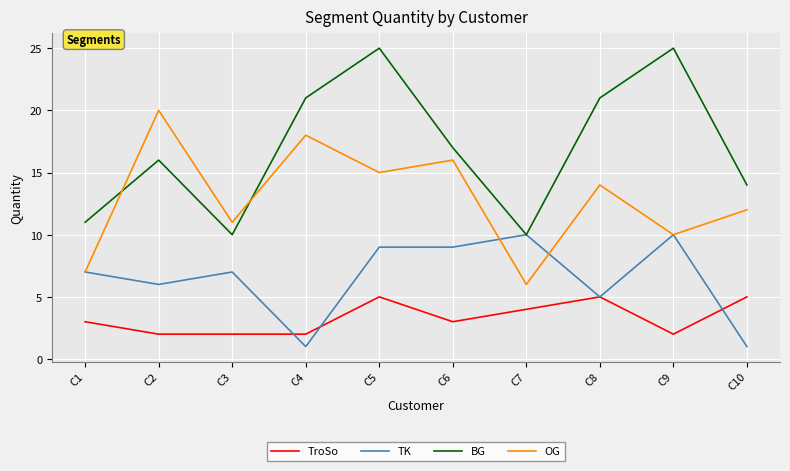

What is the sum of the BG values at C6 and C4?

38